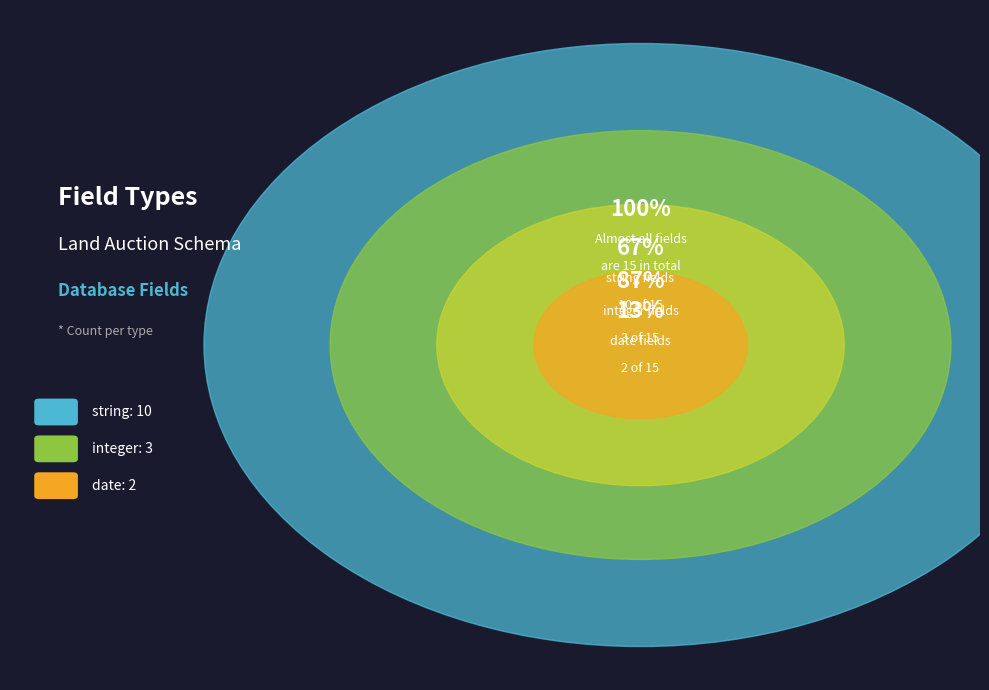

True or false: integer accounts for 20% of the total.

True